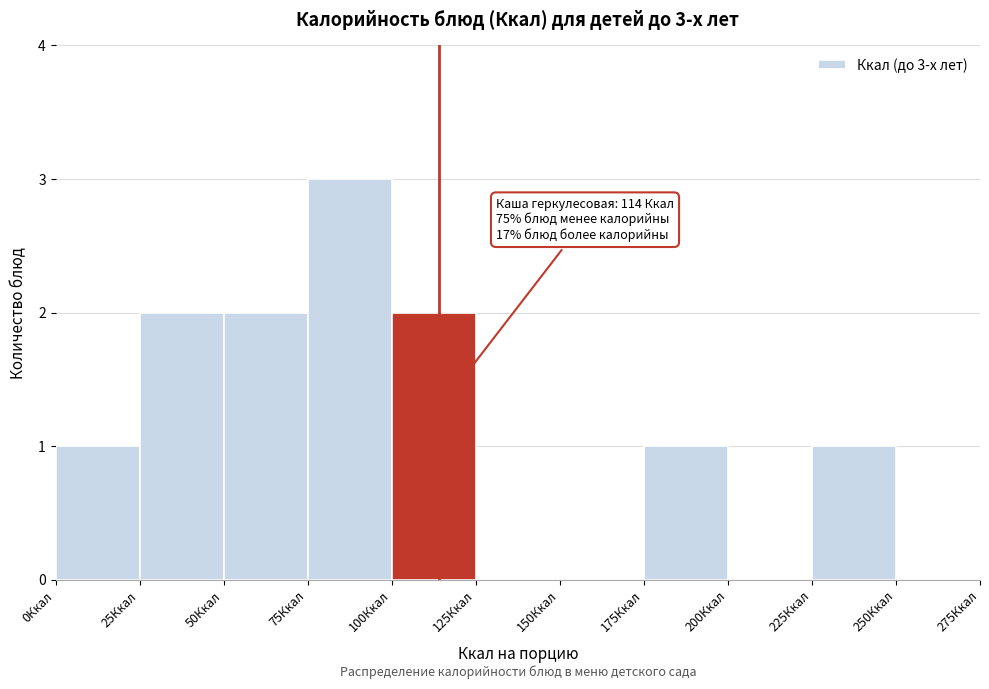

Over which range of the x-axis is the bar tallest?

75 to 100